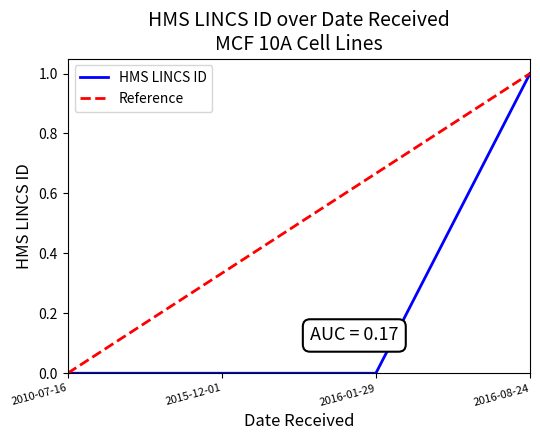

Where is the data nearest to the value 0?

2010-07-16